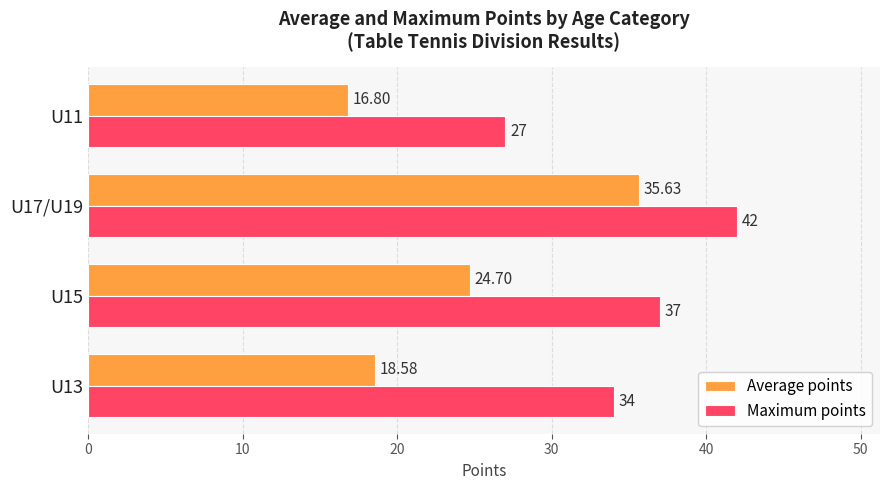

Is the value of Average points at U13 greater than the value of Maximum points at U11?

No